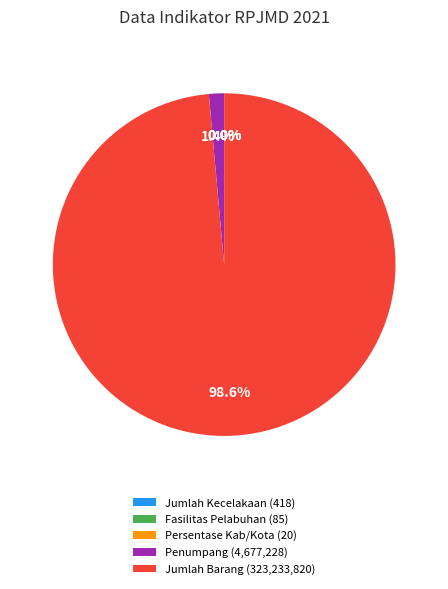

Is Jumlah Barang (323,233,820) the majority of the pie?

Yes